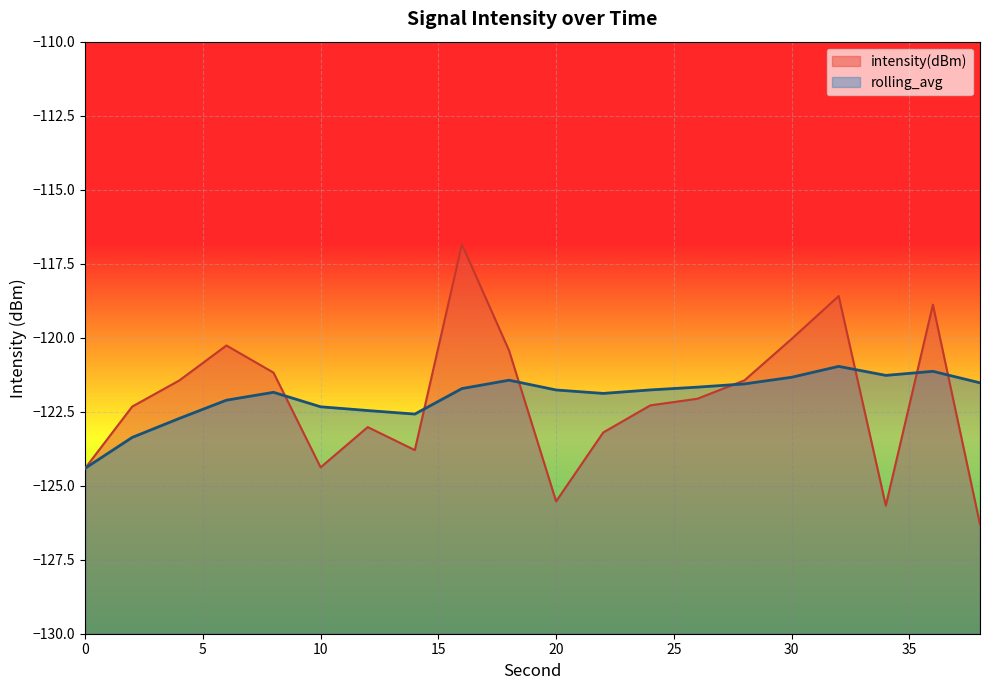

At 38, list the series in order from smallest to largest.

intensity(dBm), rolling_avg